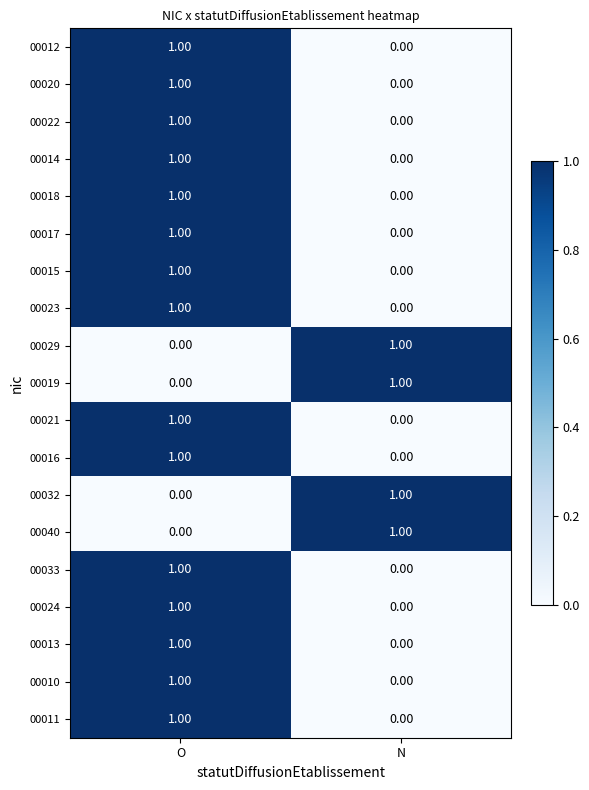

List the labels in order of 00017 value, smallest first.

N, O